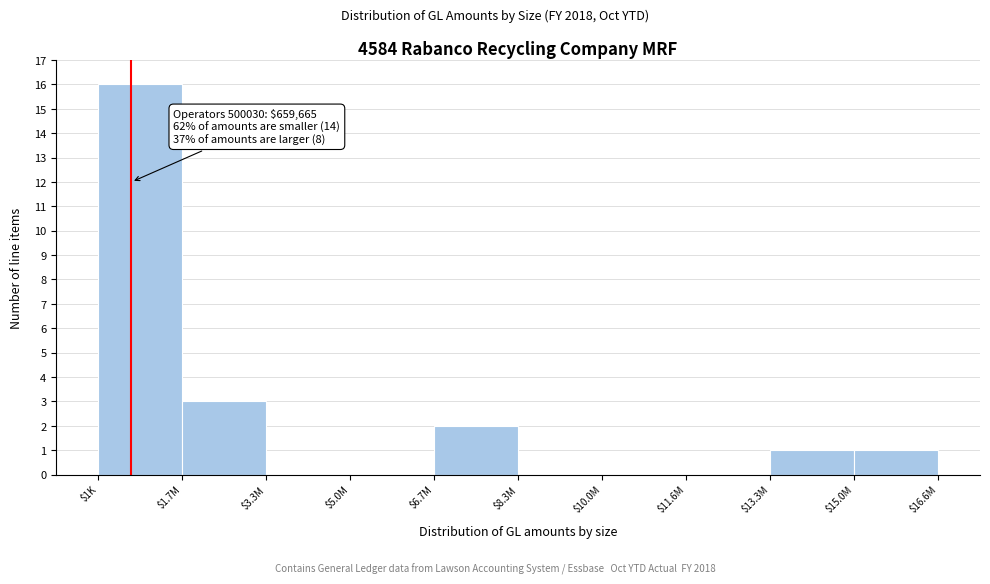

What value does the data have at $1.7M?

3